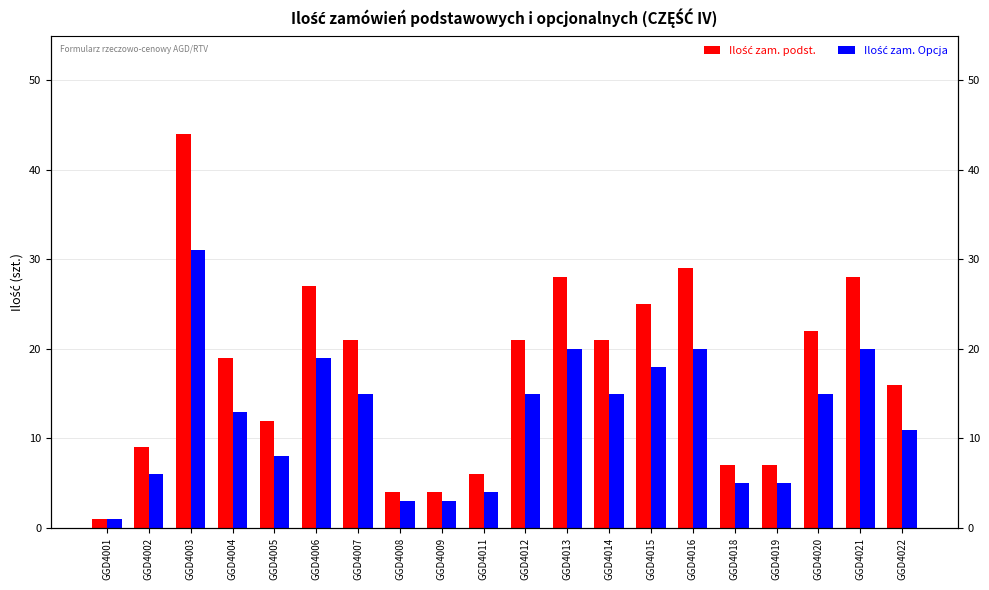

The value of Ilość zam. Opcja at GGD4001 is 1. True or false?

True